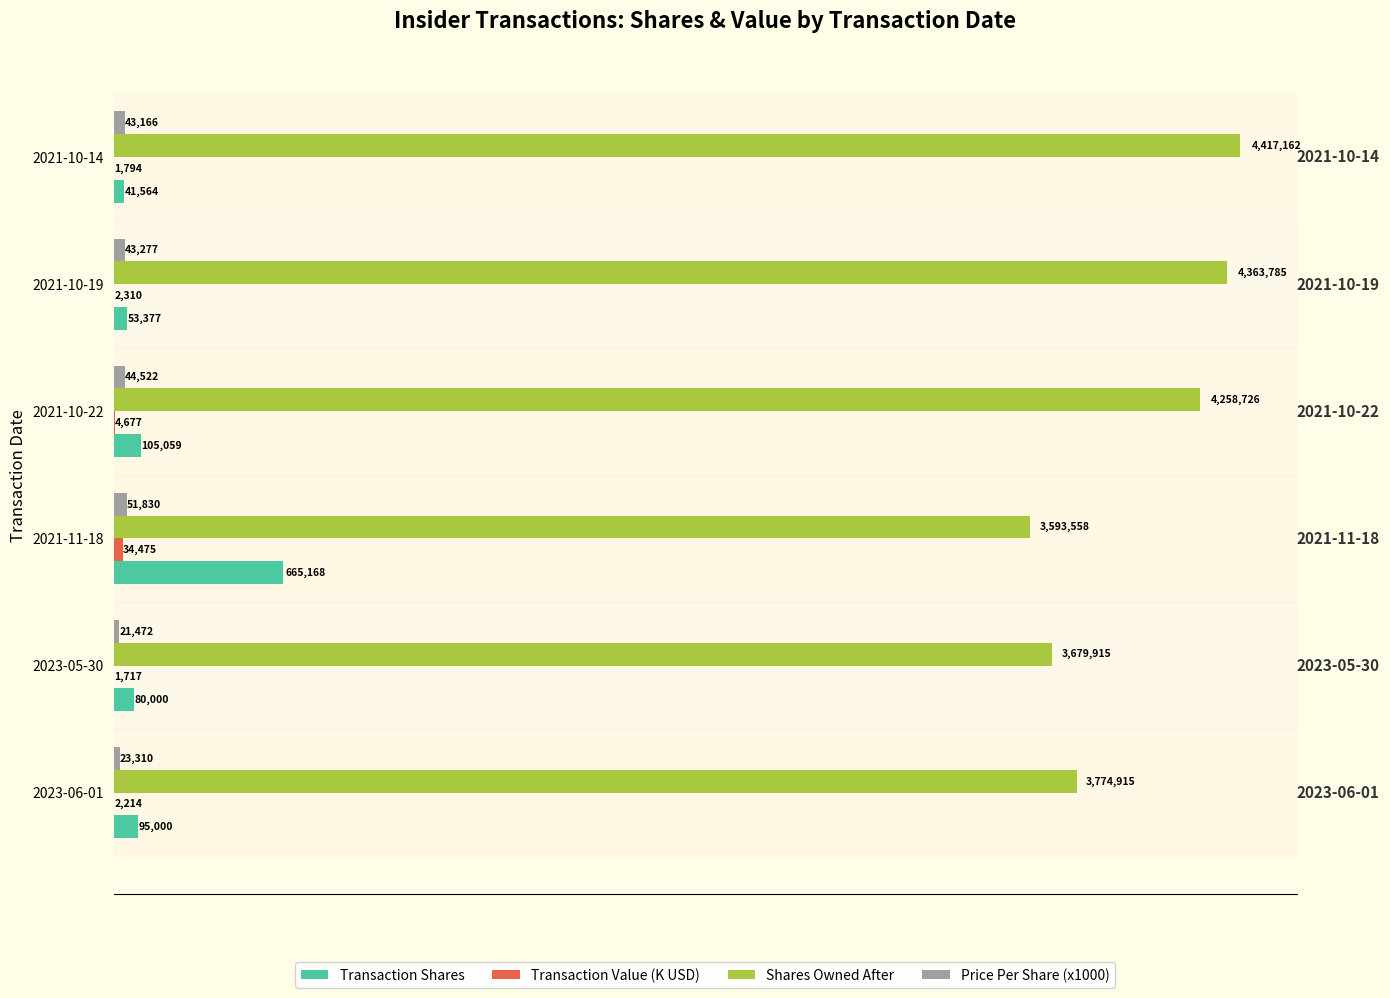

Which series has the largest total across all categories?

Shares Owned After